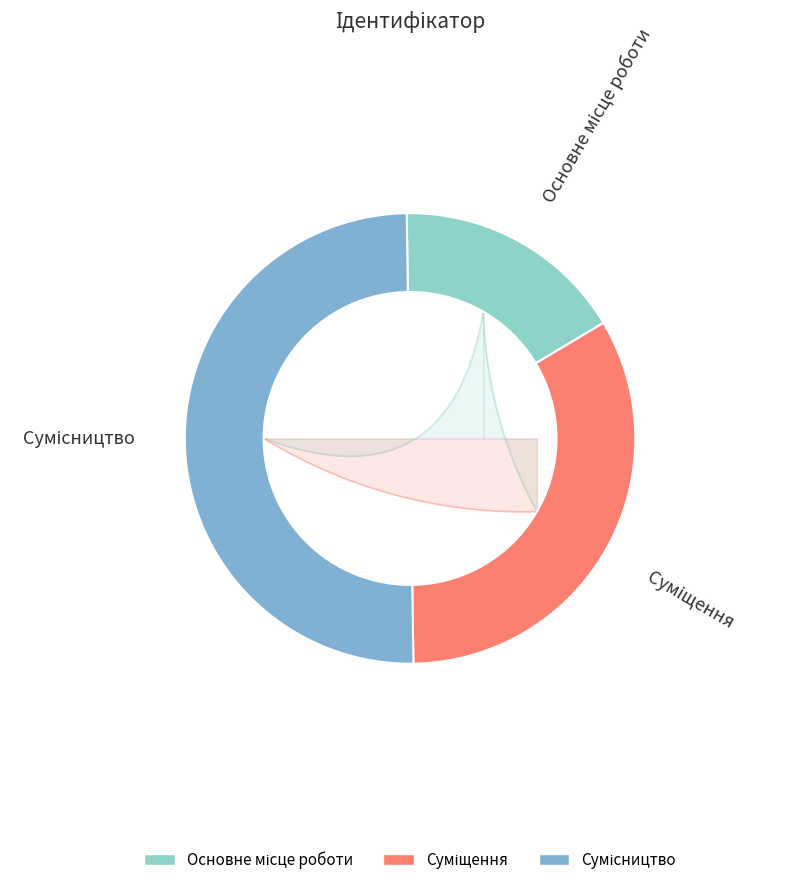

What percentage is NOT represented by Суміщення?

66.7%